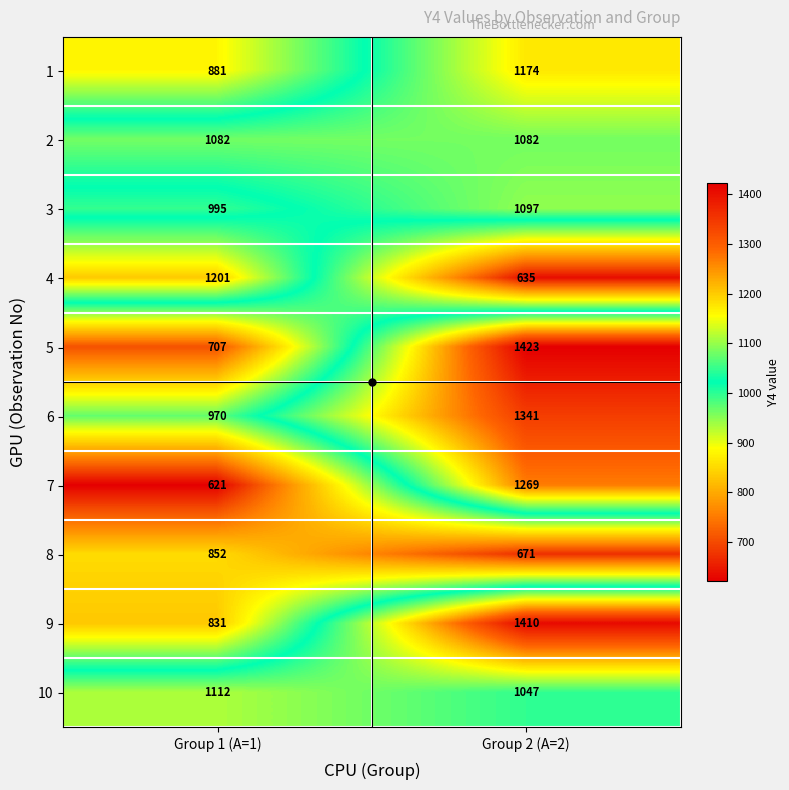

What is the difference between the 6 values at Group 2 (A=2) and Group 1 (A=1)?

371